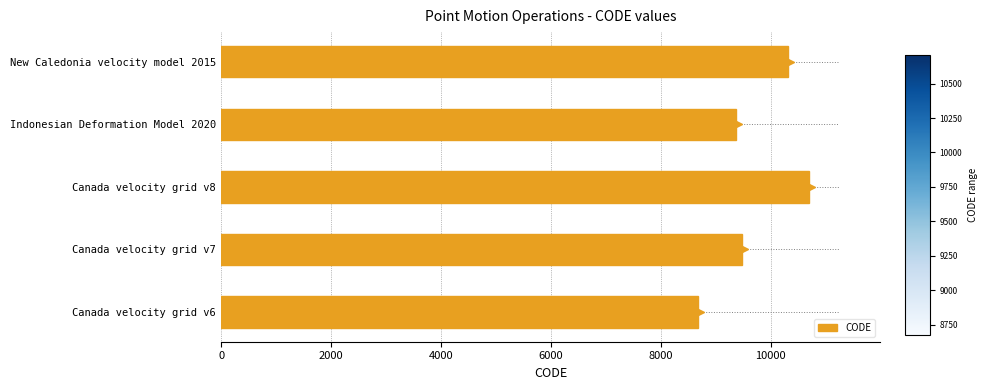

What is the sum of the values at Canada velocity grid v7 and Canada velocity grid v6?

18159